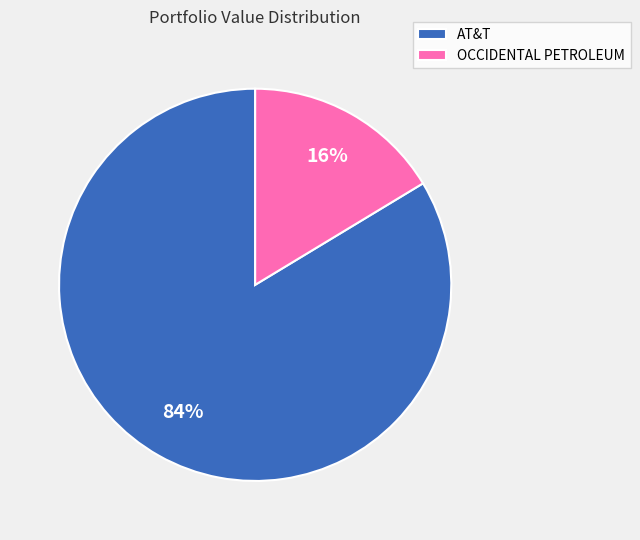

To the nearest percent, what is the combined percentage of AT&T and OCCIDENTAL PETROLEUM?

100%